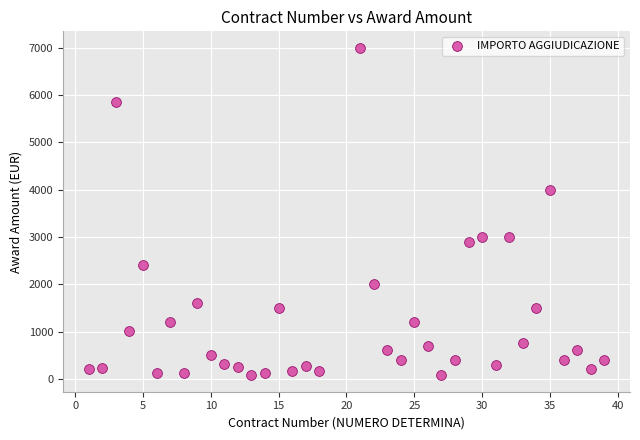

What is the range of Y values (max minus min)?

6926.2